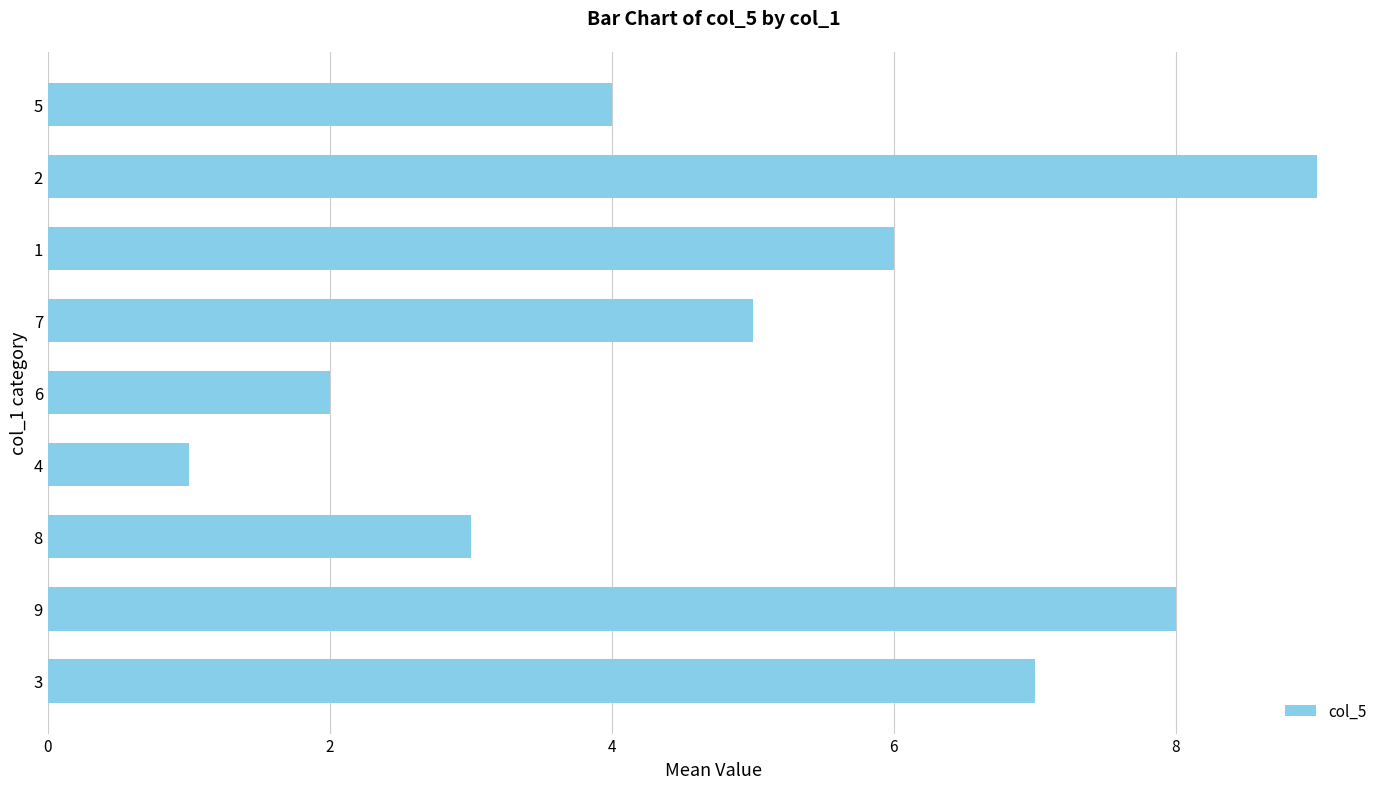

Is it true that the value at 1 is 3?

False